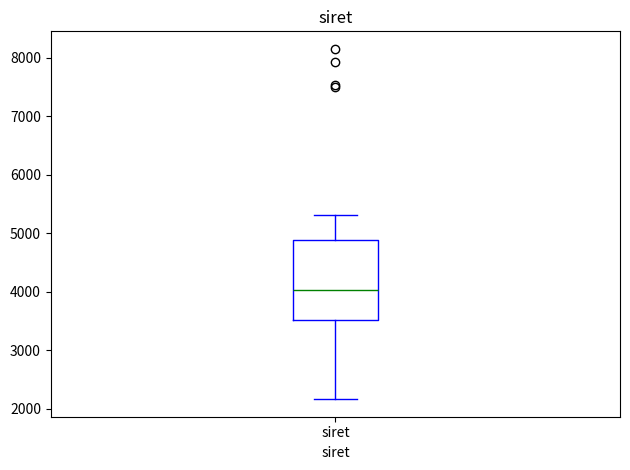

Where is the upper edge of the box for siret on the y-axis? The values are not printed on the chart, so give them approximately, as read against the axis.

4900